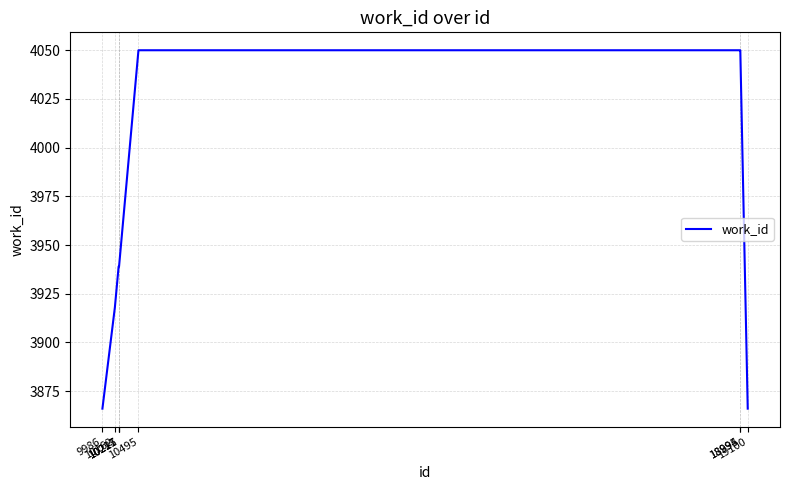

What is the difference between the maximum and minimum values?

184